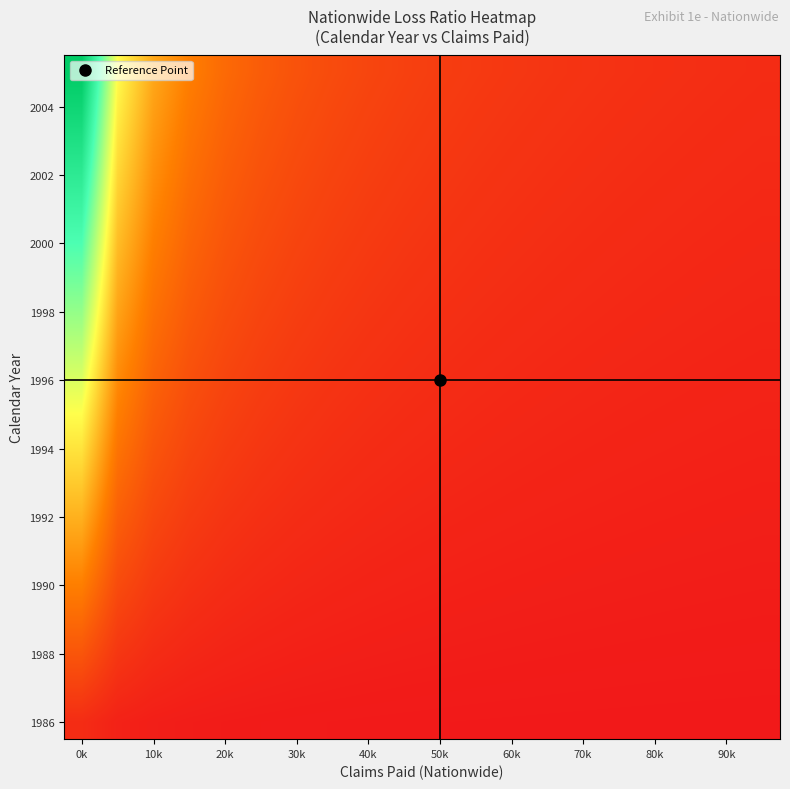

At which category is the sum across all series the highest?

0k